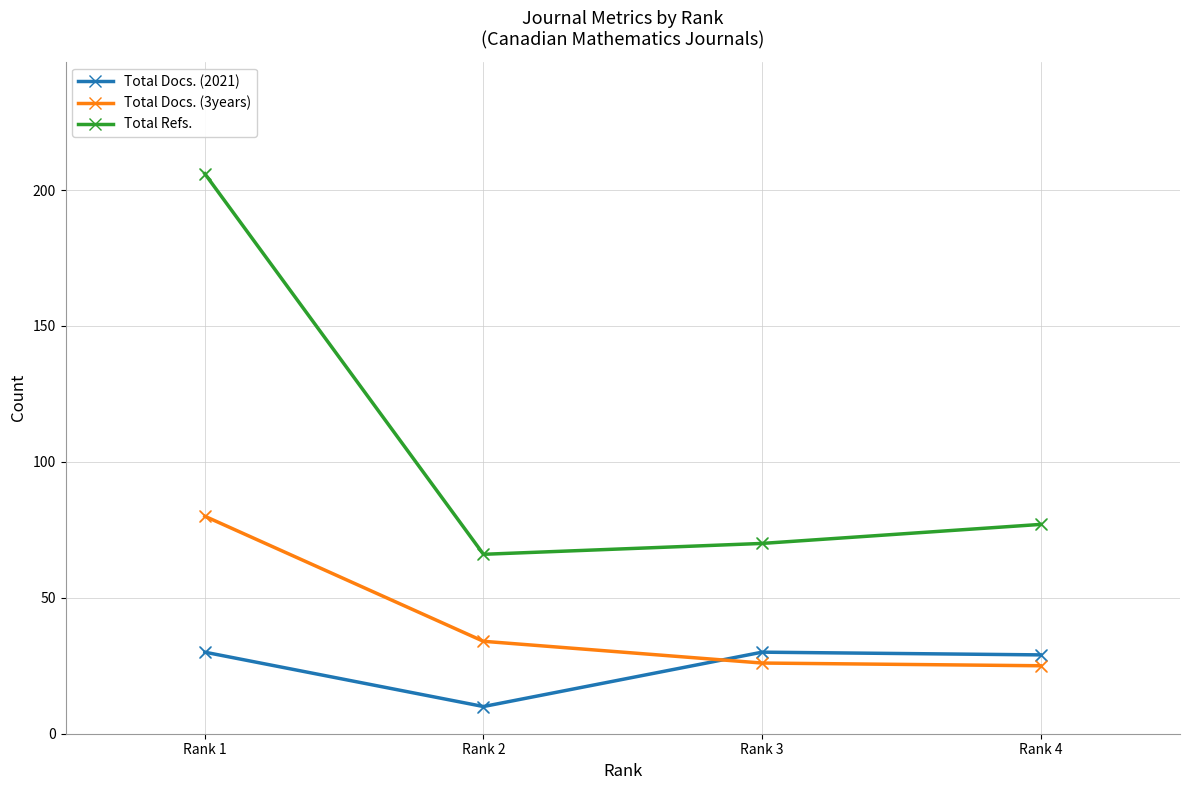

Which series has the largest range (max minus min)?

Total Refs.